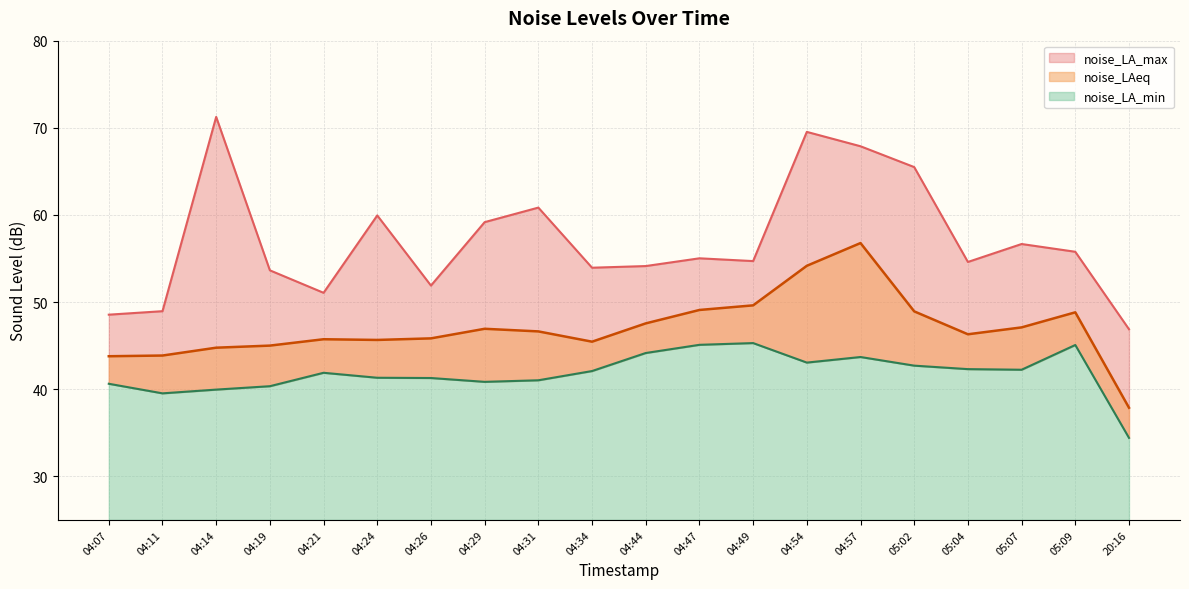

Rank the series at 04:11 from highest to lowest value.

noise_LA_max, noise_LAeq, noise_LA_min